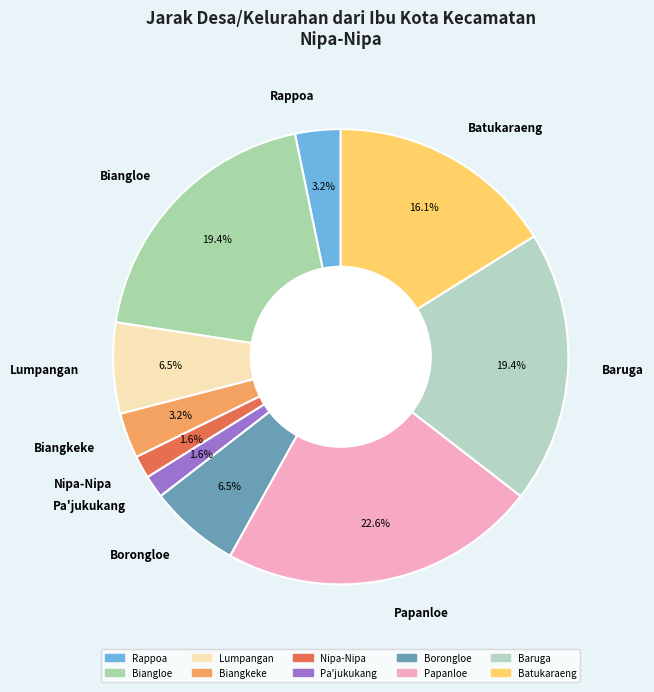

To the nearest percent, what percentage of the pie is Pa'jukukang?

2%